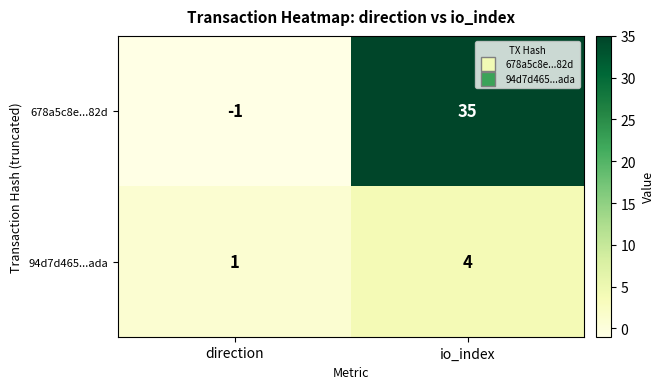

Is it true that 94d7d465...ada equals 1 at direction?

True